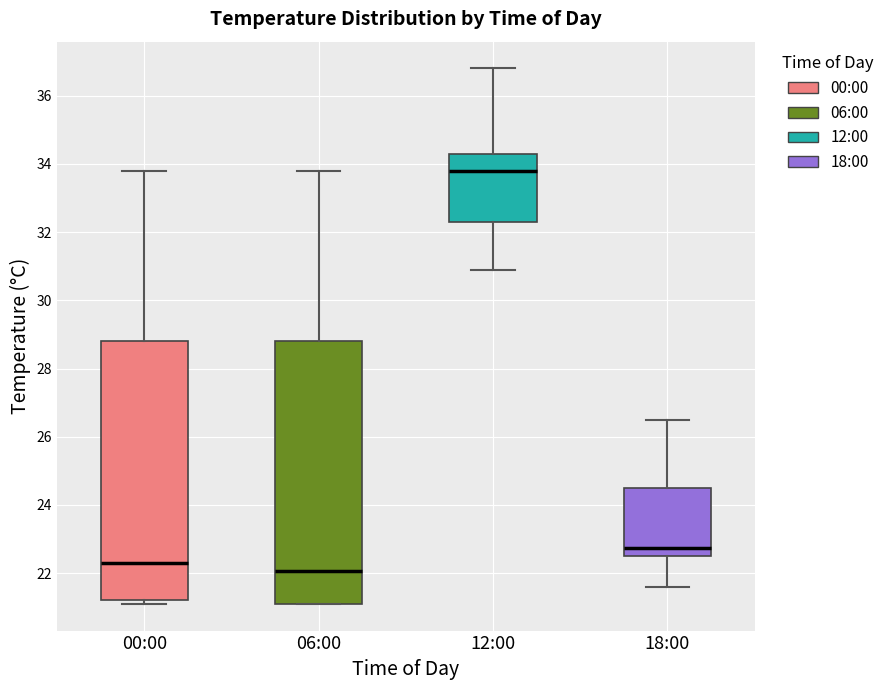

Where is the upper edge of the box for 00:00 on the y-axis? The values are not printed on the chart, so give them approximately, as read against the axis.

28.8